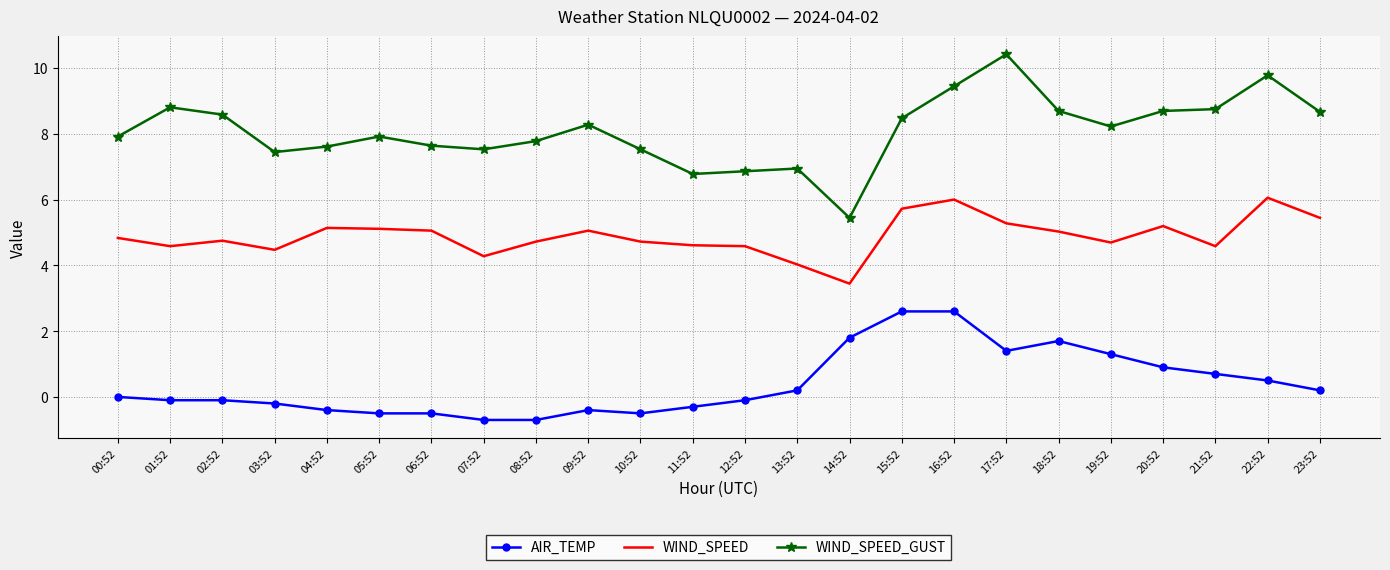

Is the value of AIR_TEMP at 04:52 greater than the value of WIND_SPEED_GUST at 00:52?

No